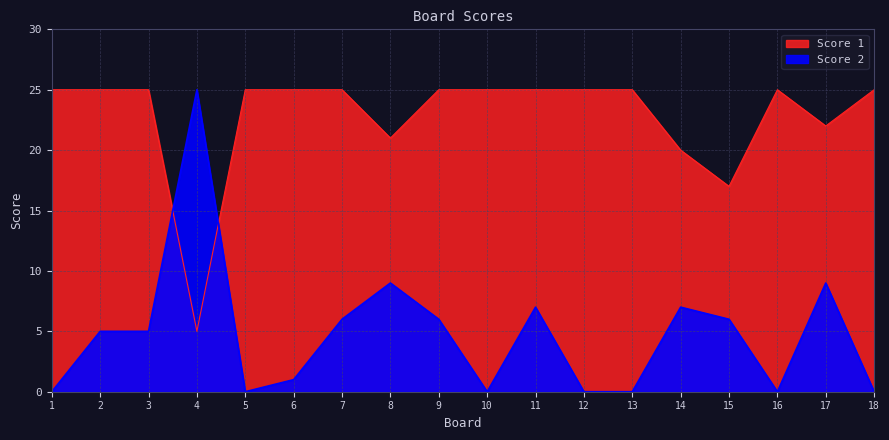

What is the maximum value for Score 2?

25